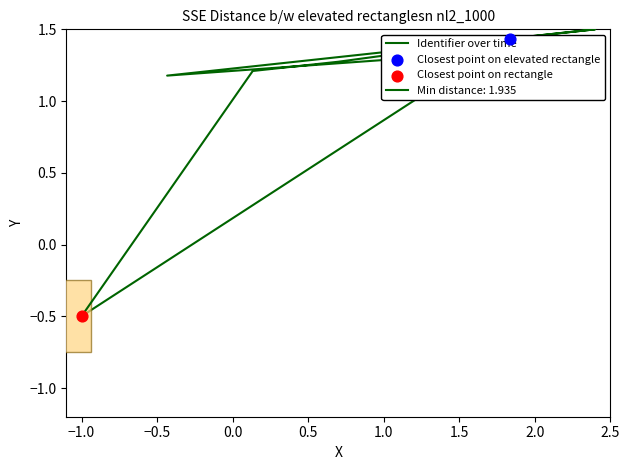

Approximately how many times larger is the value at −0.5 compared to −1.0?

1.1